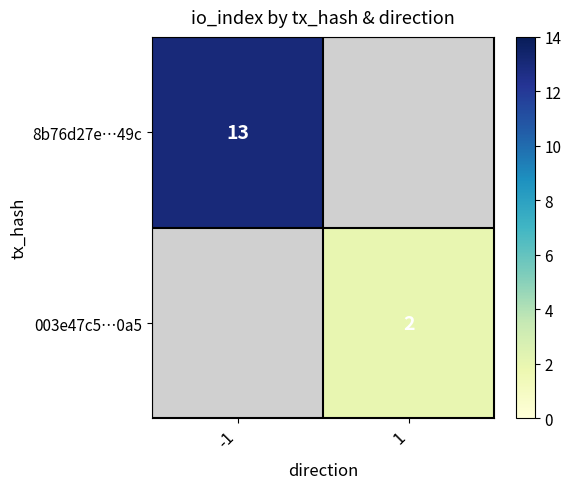

Is the value of 003e47c5…0a5 at 1 greater than the value of 8b76d27e…49c at -1?

No